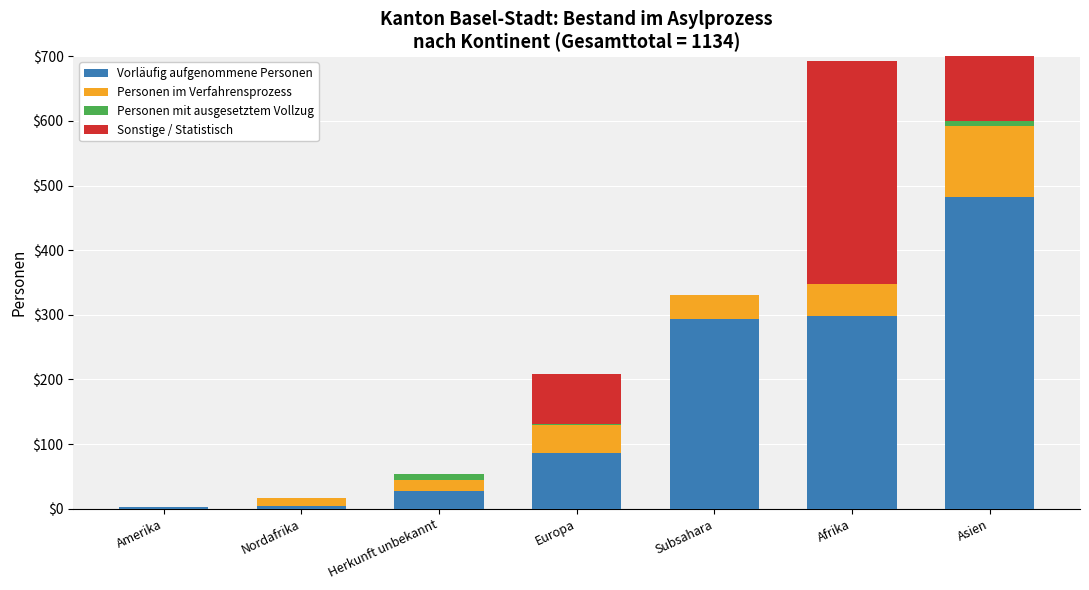

Which series has the largest total across all categories?

Vorläufig aufgenommene Personen